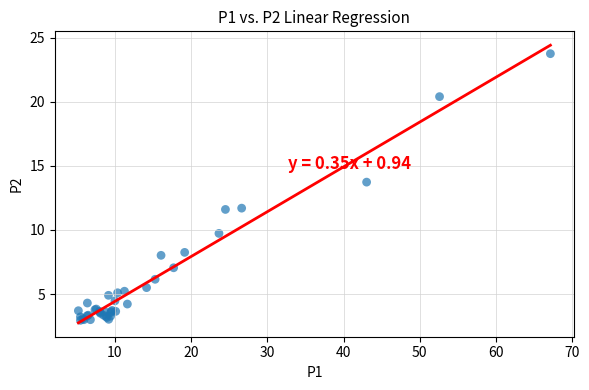

What Y value in the scatter plot is closest to 13?

13.7